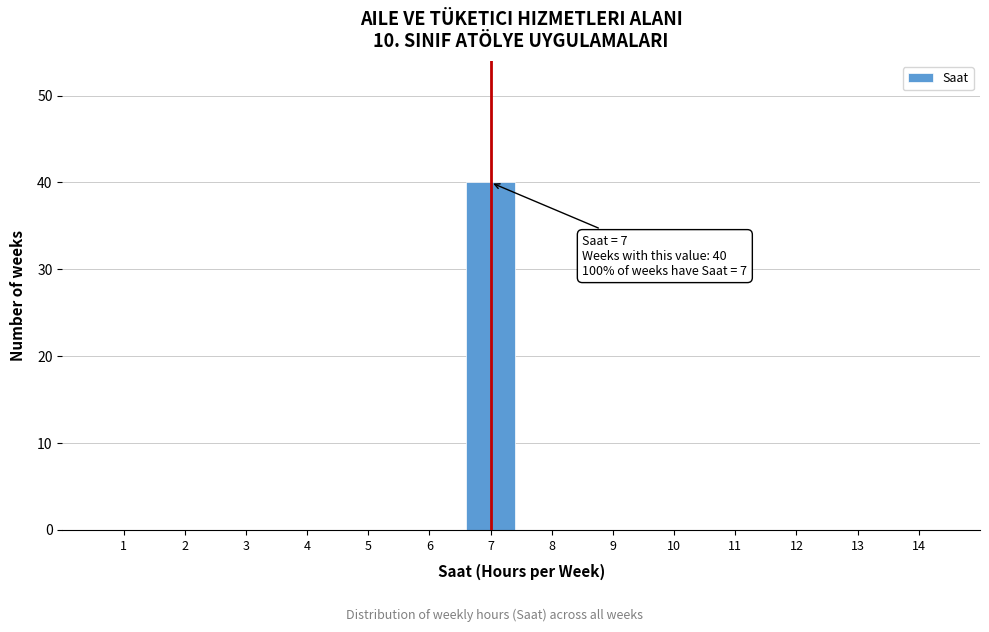

Reading right to left, what are all the values shown in this chart?

14=0	13=0	12=0	11=0	10=0	9=0	8=0	7=40	6=0	5=0	4=0	3=0	2=0	1=0